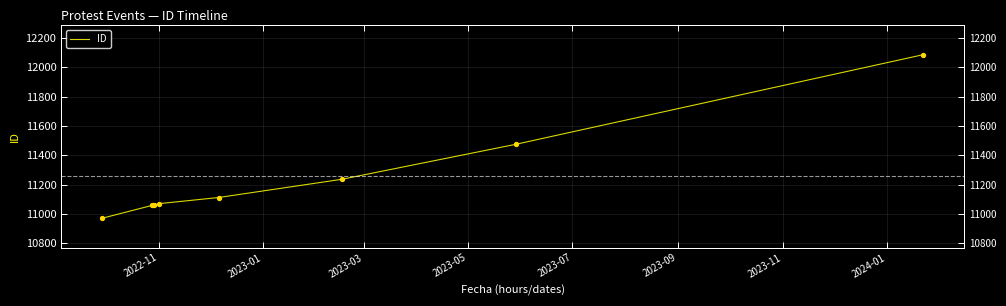

What is the ratio of the value at 2022-11 to the value at 2023-11?

1.0